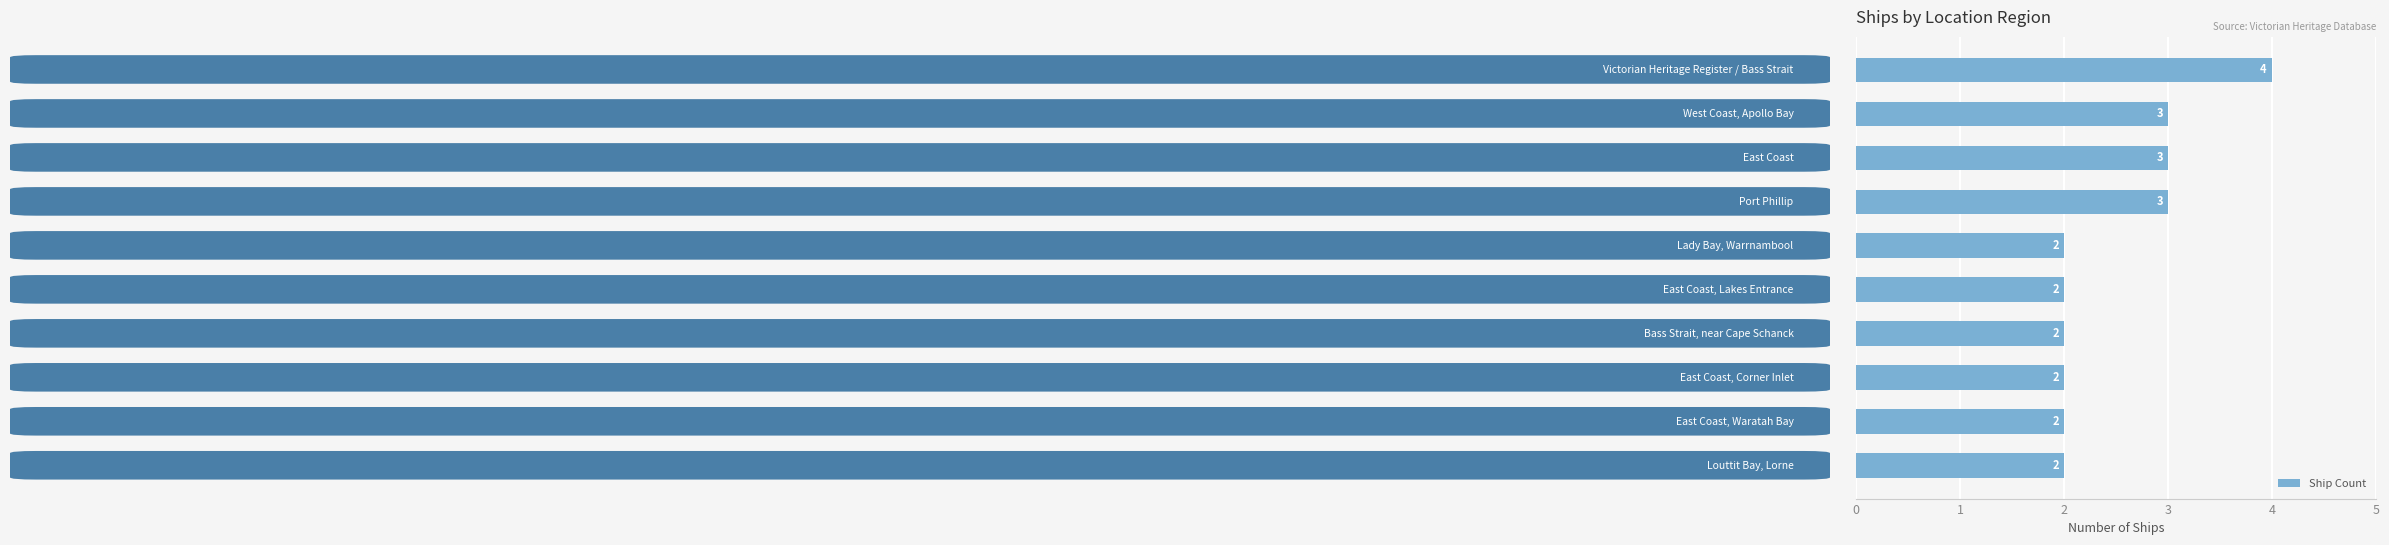

How many values are between 2 and 3?

9